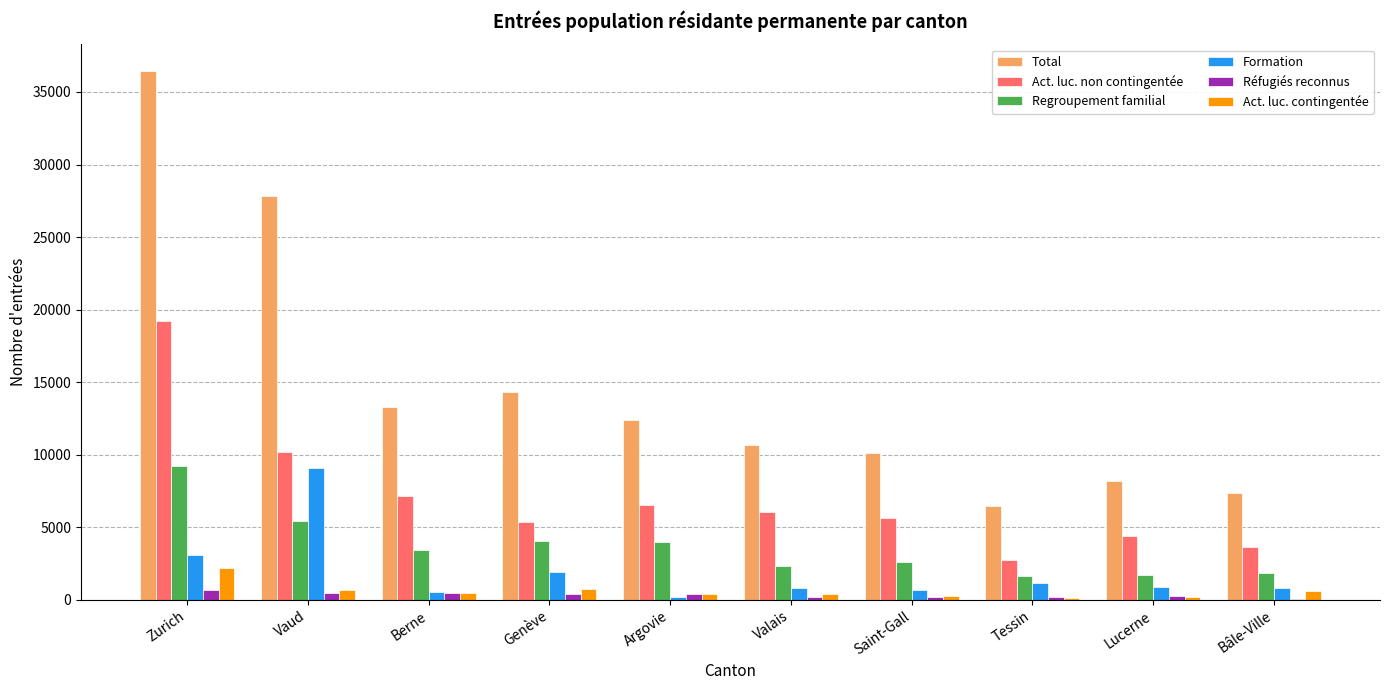

What is the sum of all Réfugiés reconnus values?

3252